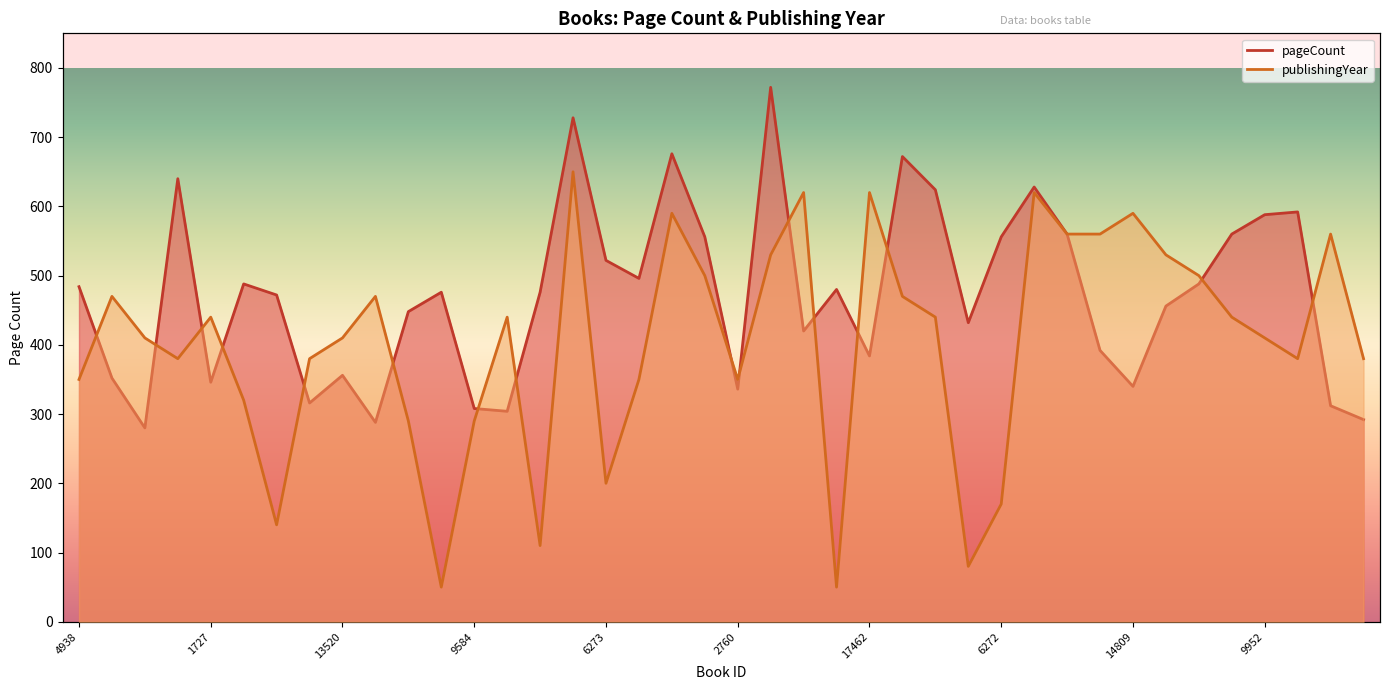

Count the number of categories in the chart.

40